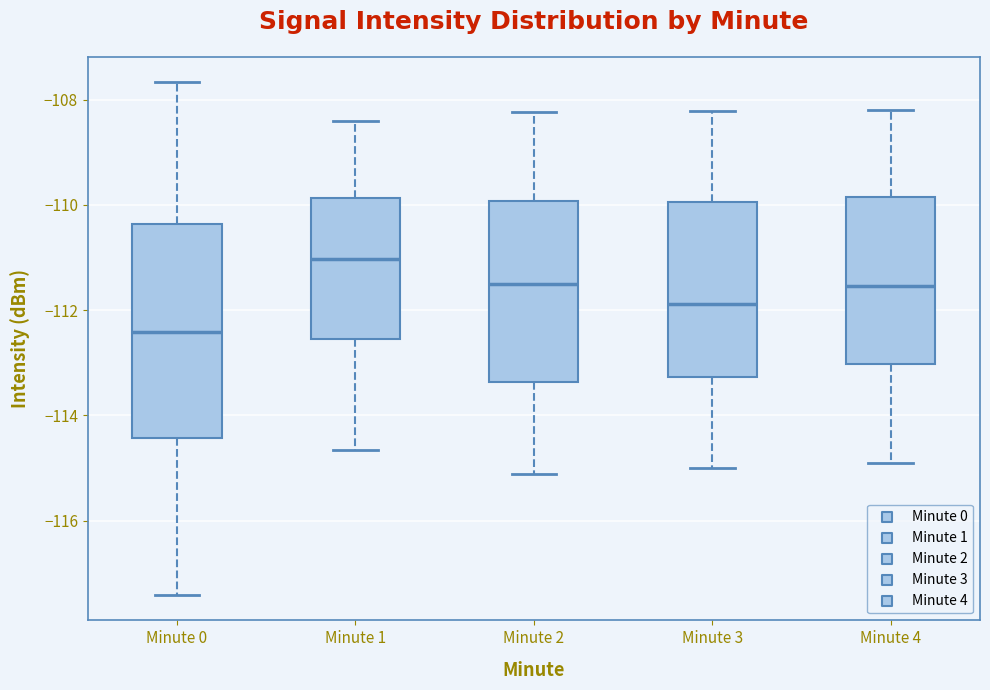

Comparing the boxes themselves (not the whiskers), which one is the tallest?

Minute 0